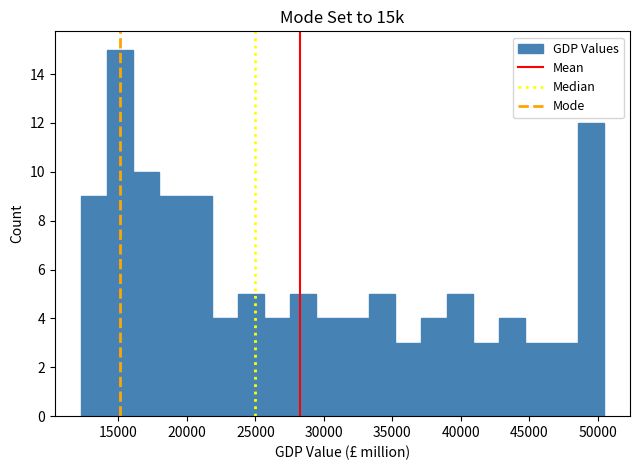

Around what value on the x-axis is the tallest bar? Give the approximate position of its centre, as read against the axis.

15000